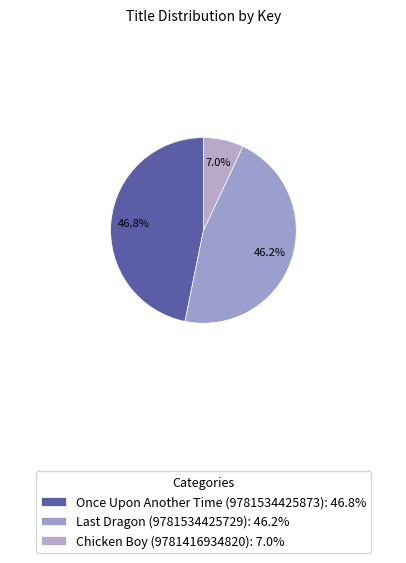

What portion of the pie excludes Once Upon Another Time (9781534425873)?

53.2%